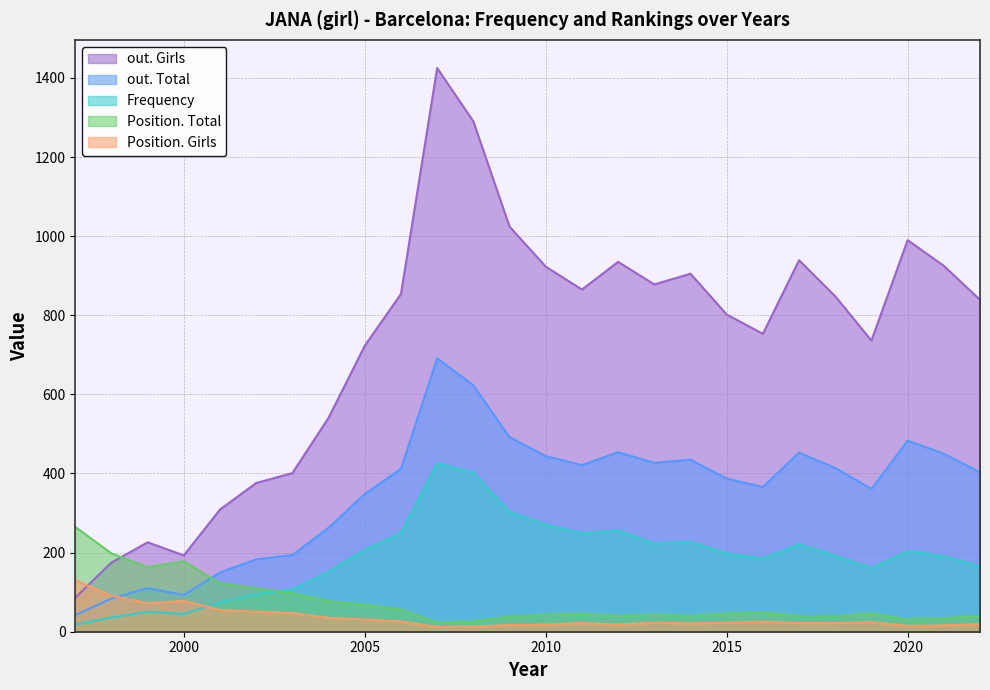

Which category has the highest value in the Position. Girls series?

1997